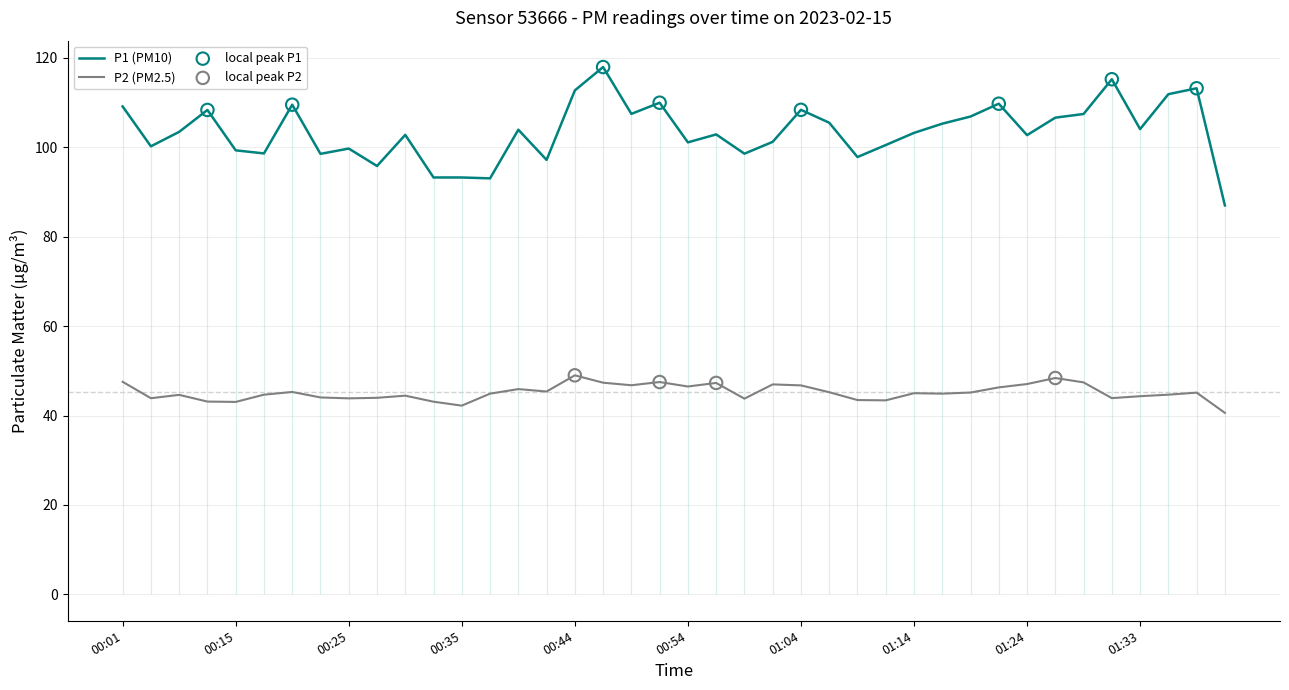

At which category is the sum across all series the highest?

00:47